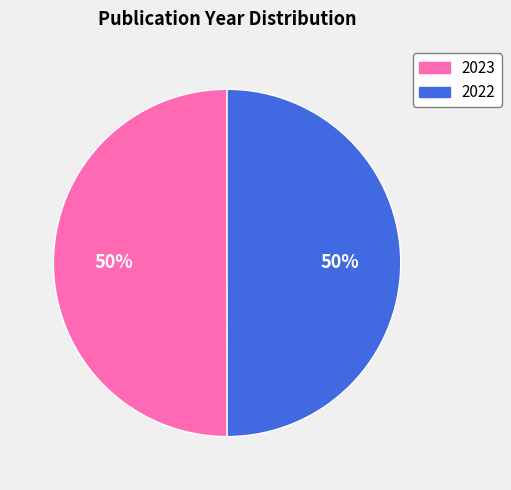

Is it true that 2023 is 42% of the pie?

False